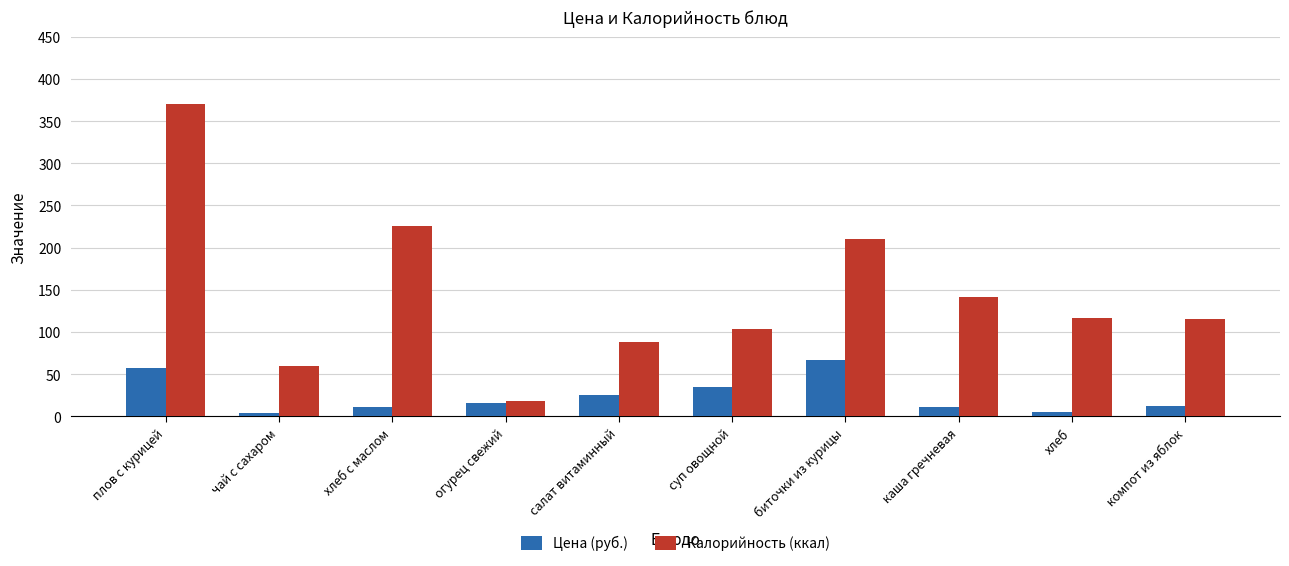

The Цена (руб.) series shows 57.5 at плов с курицей. True or false?

True